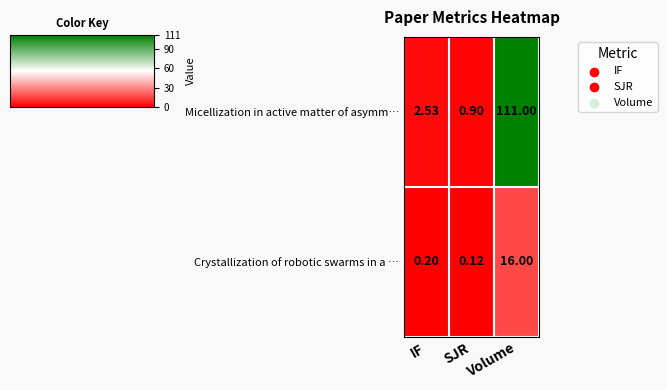

Which category has the lowest value in the Crystallization of robotic swarms in a … series?

SJR